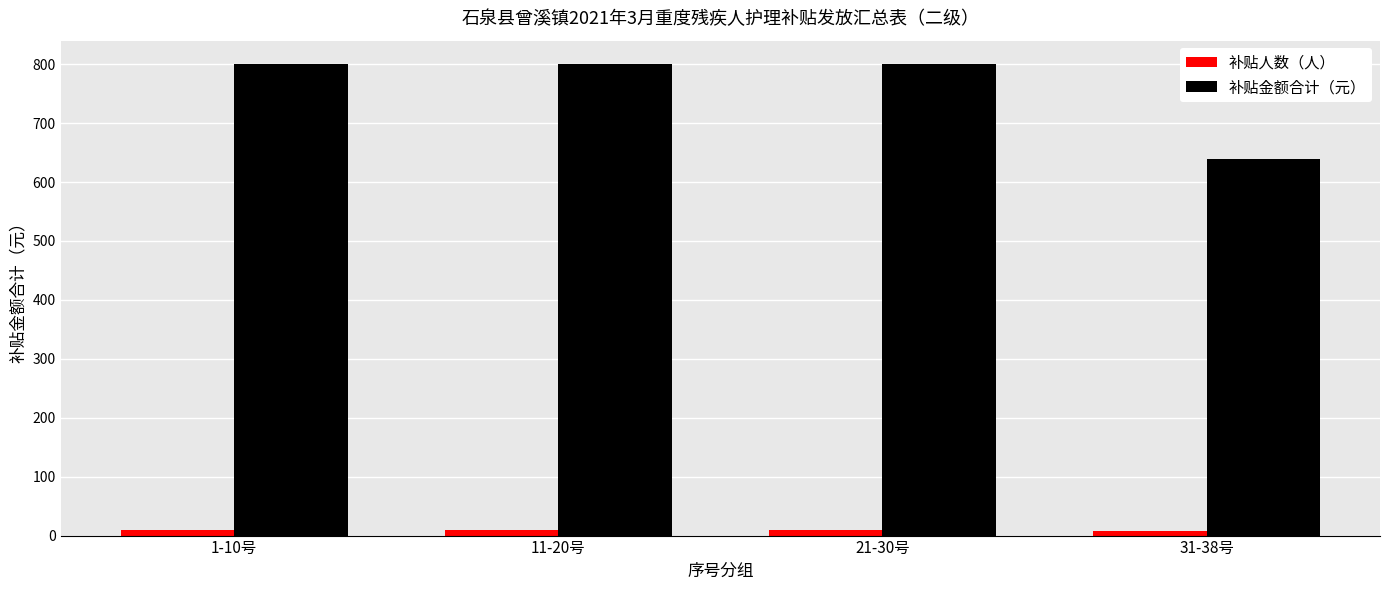

What is the greatest value displayed?

800